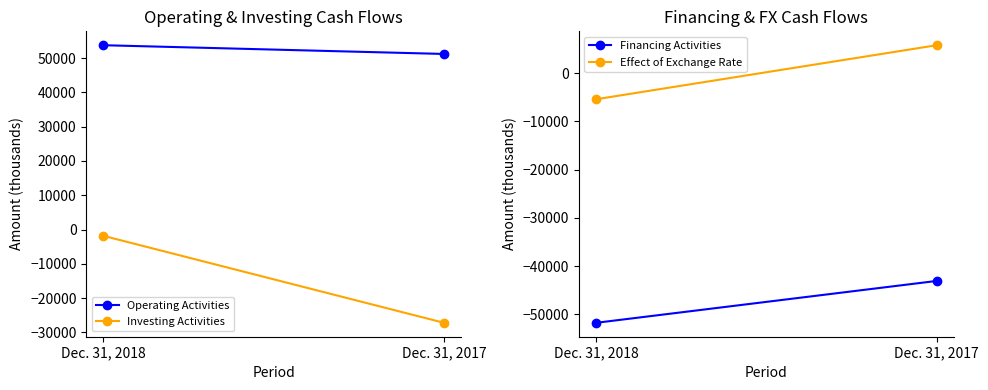

How many Effect of Exchange Rate values are between -5416 and 5795?

2